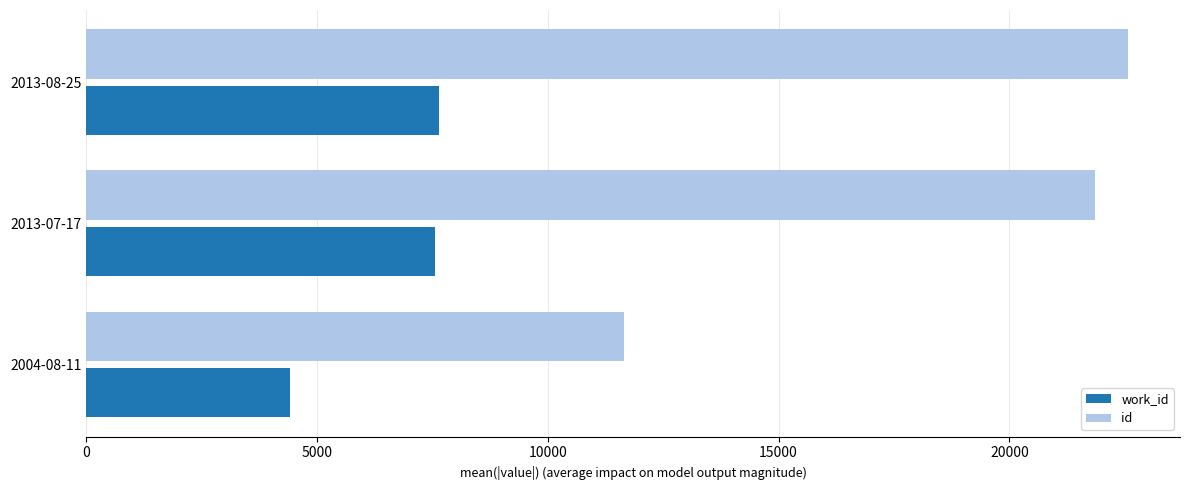

Which series has the largest total across all categories?

id